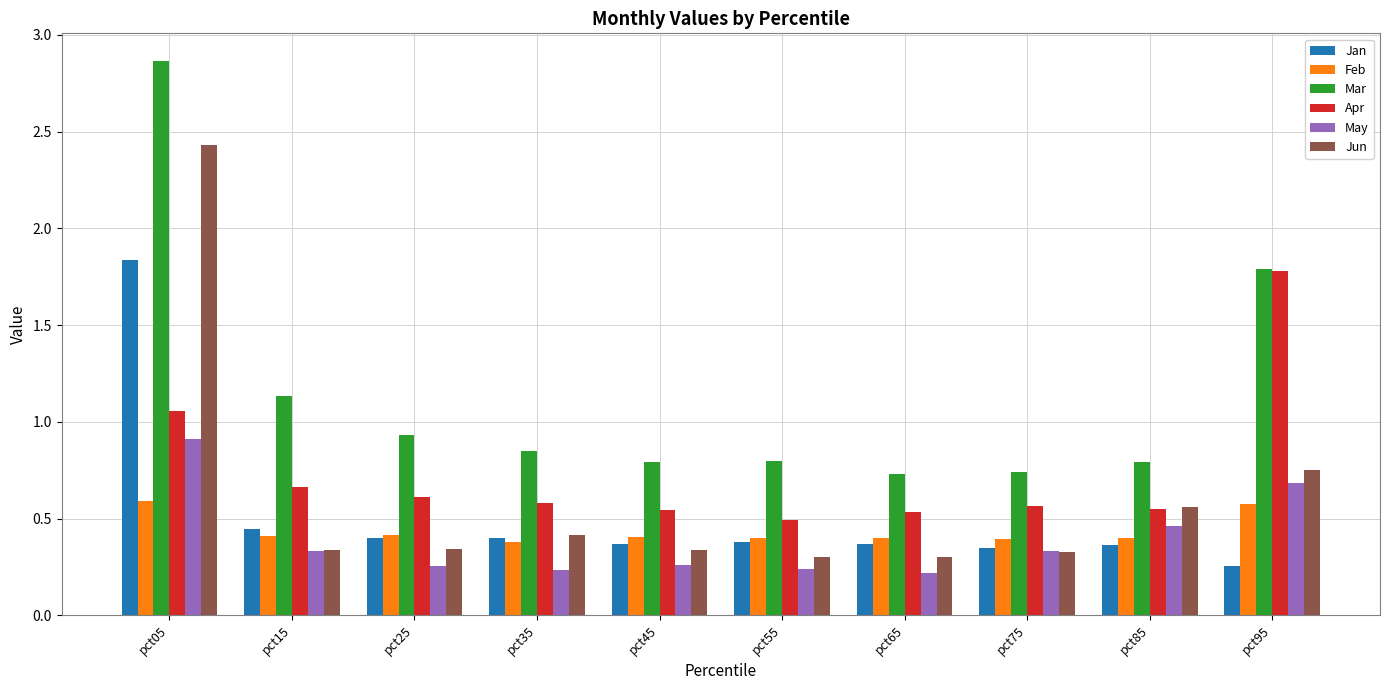

Which category has the highest value across all series?

pct05